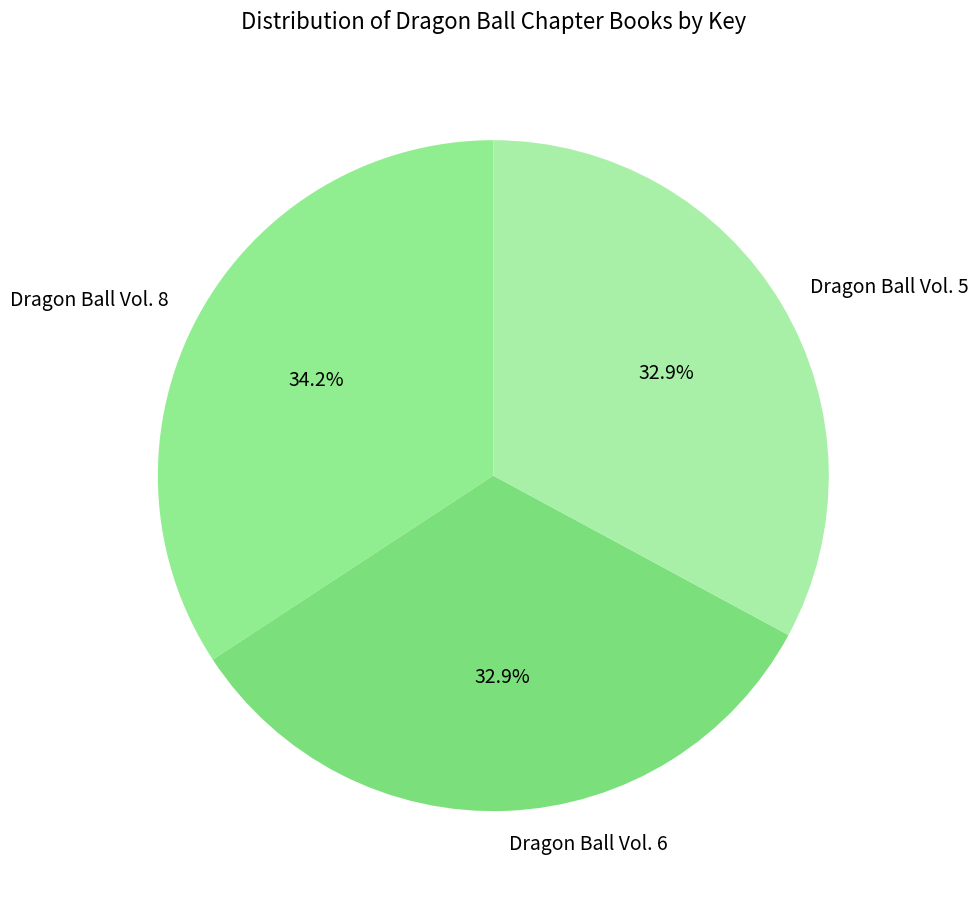

What is the largest slice in the pie chart?

Dragon Ball Vol. 8